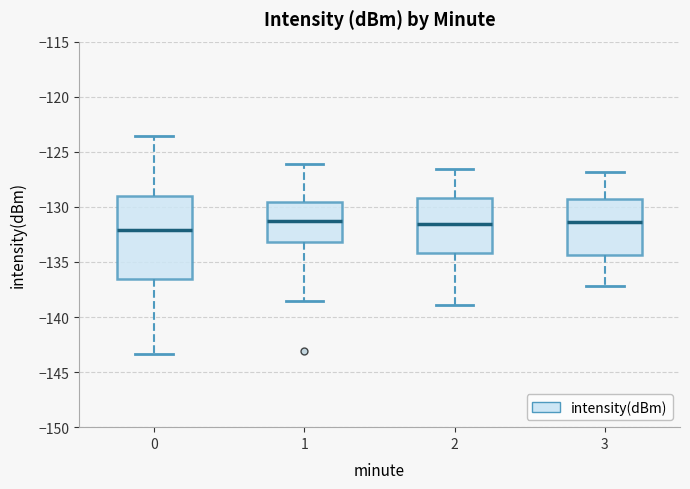

Reading left to right, read every box against the y-axis: the position of its median line, the range the box covers, and the ends of its whiskers. The values are not printed on the chart, so give them approximately, as read against the axis.

0: median -132.0, box -136.5 to -129.0, whiskers -143.5 to -123.5
1: median -131.0, box -133.0 to -129.5, whiskers -138.5 to -126.0
2: median -131.5, box -134.0 to -129.0, whiskers -139.0 to -126.5
3: median -131.5, box -134.5 to -129.5, whiskers -137.0 to -127.0